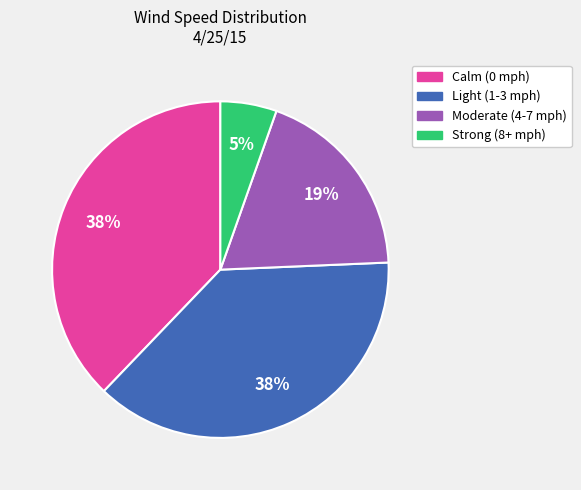

To the nearest percent, what is the average slice percentage?

25%